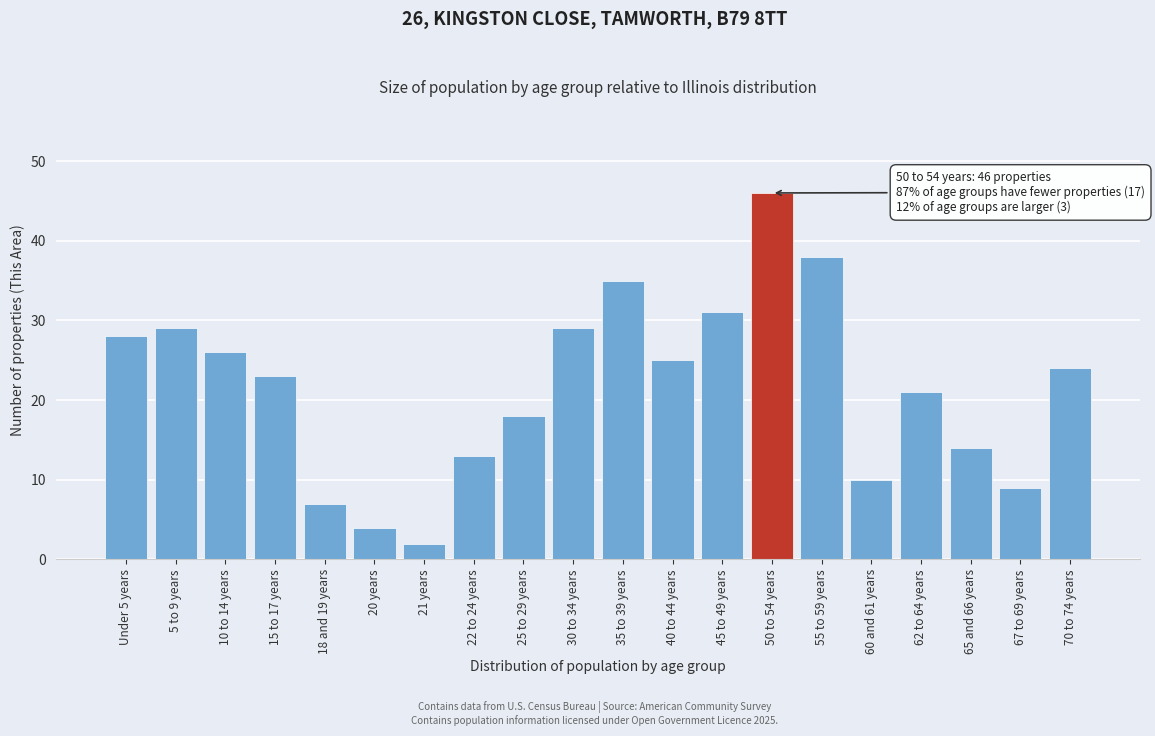

Reading left to right, list all the values displayed in this chart.

28	29	26	23	7	4	2	13	18	29	35	25	31	46	38	10	21	14	9	24